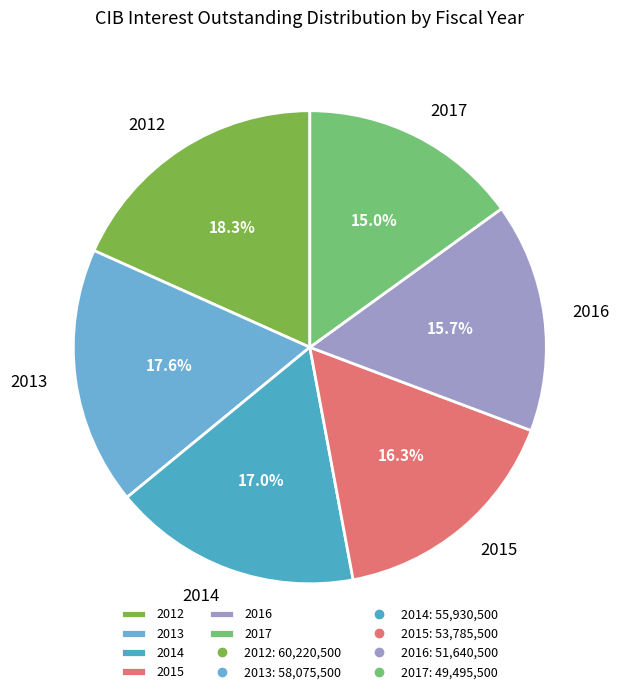

How many slices are in this pie chart?

6